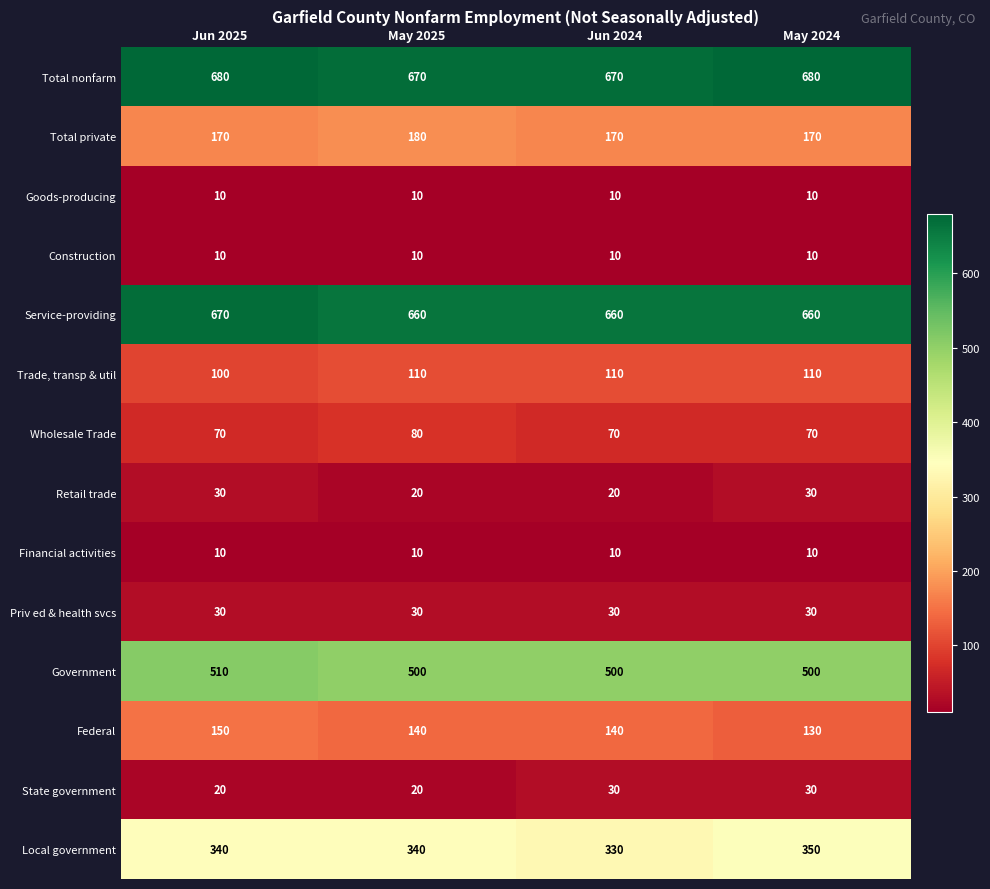

The State government series shows 30 at Jun 2024. True or false?

True